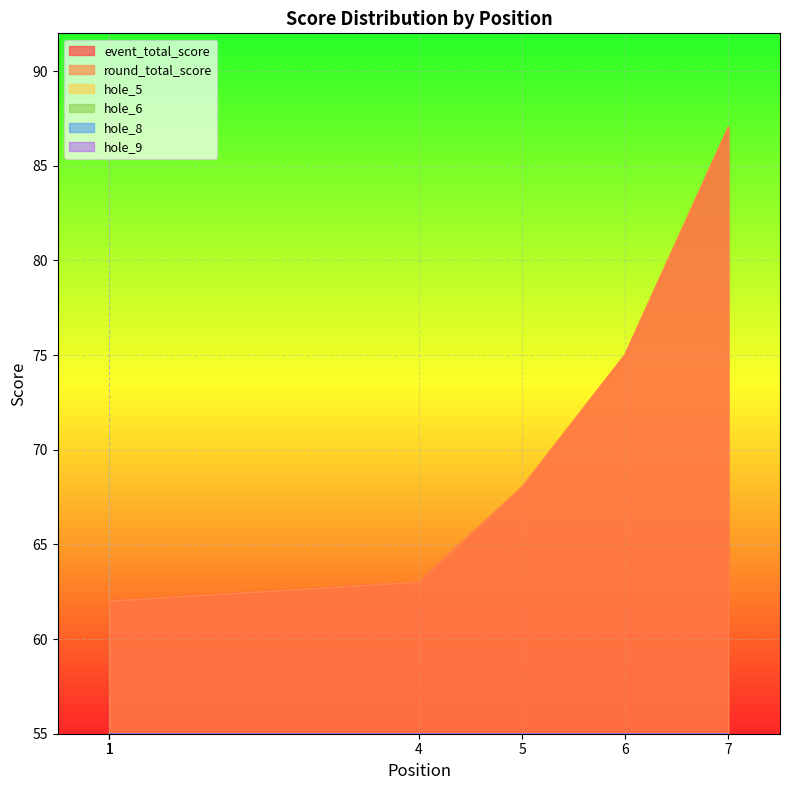

At which category is the sum across all series the highest?

7